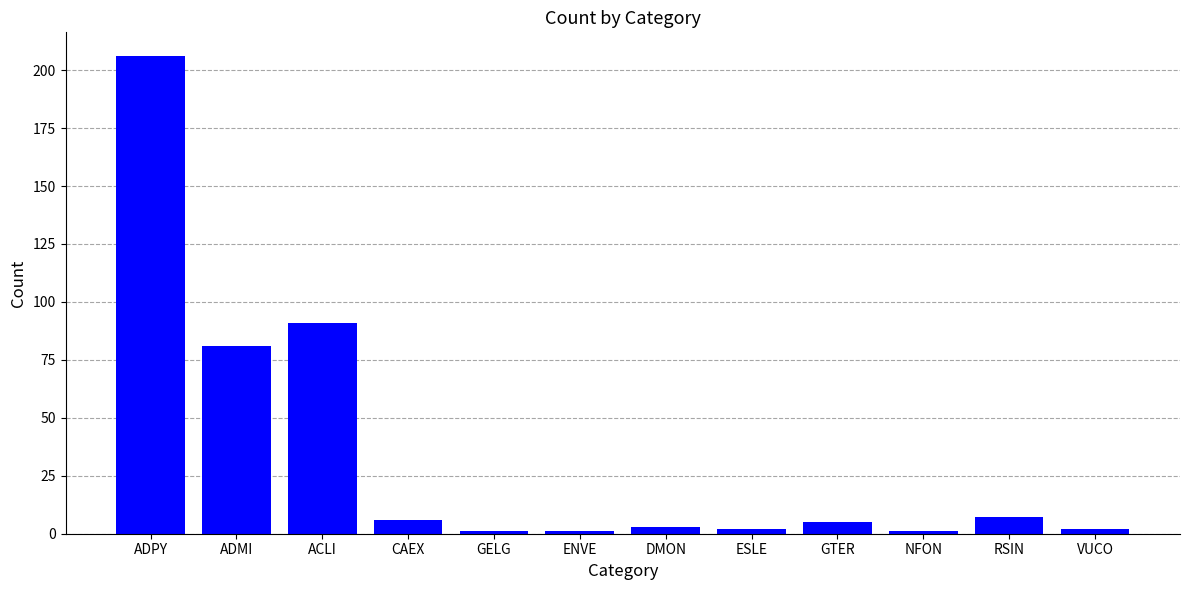

Approximately how many times larger is the value at DMON compared to NFON?

3.0